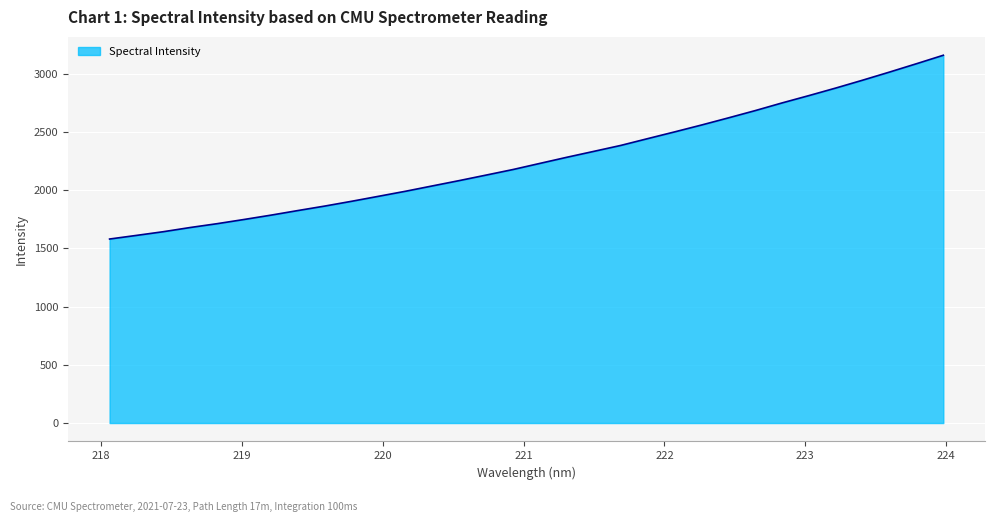

What is the difference between the maximum and minimum values?

1578.4